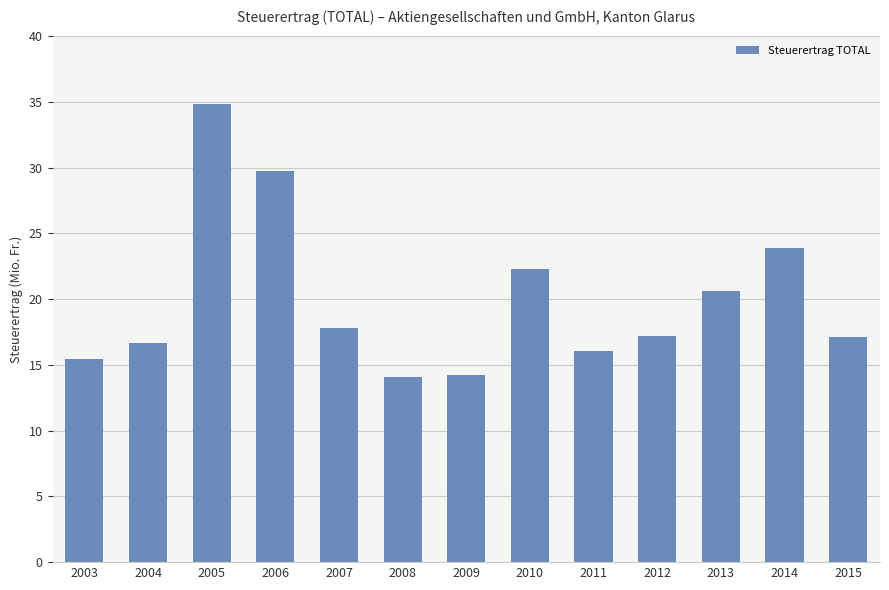

At which label does the data first exceed 17162394?

2005